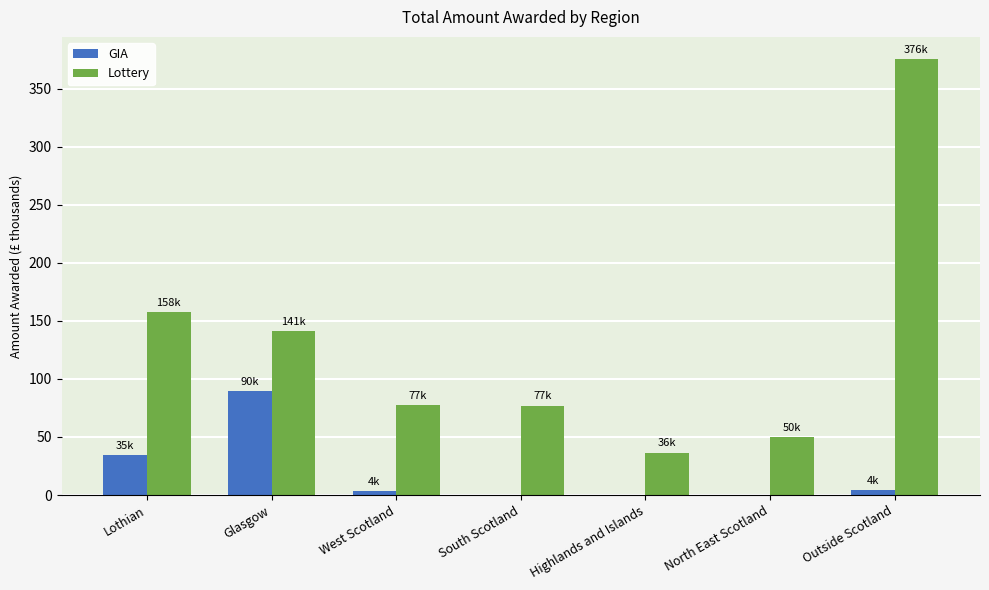

Which category has the highest value in the GIA series?

Glasgow